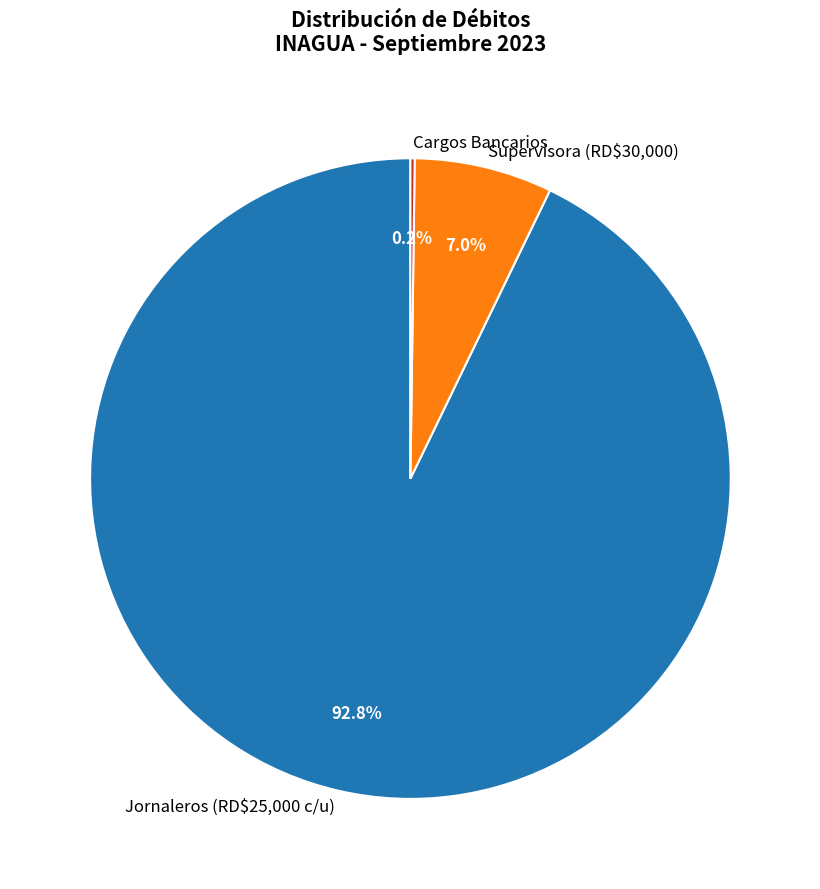

What is the largest slice in the pie chart?

Jornaleros (RD$25,000 c/u)